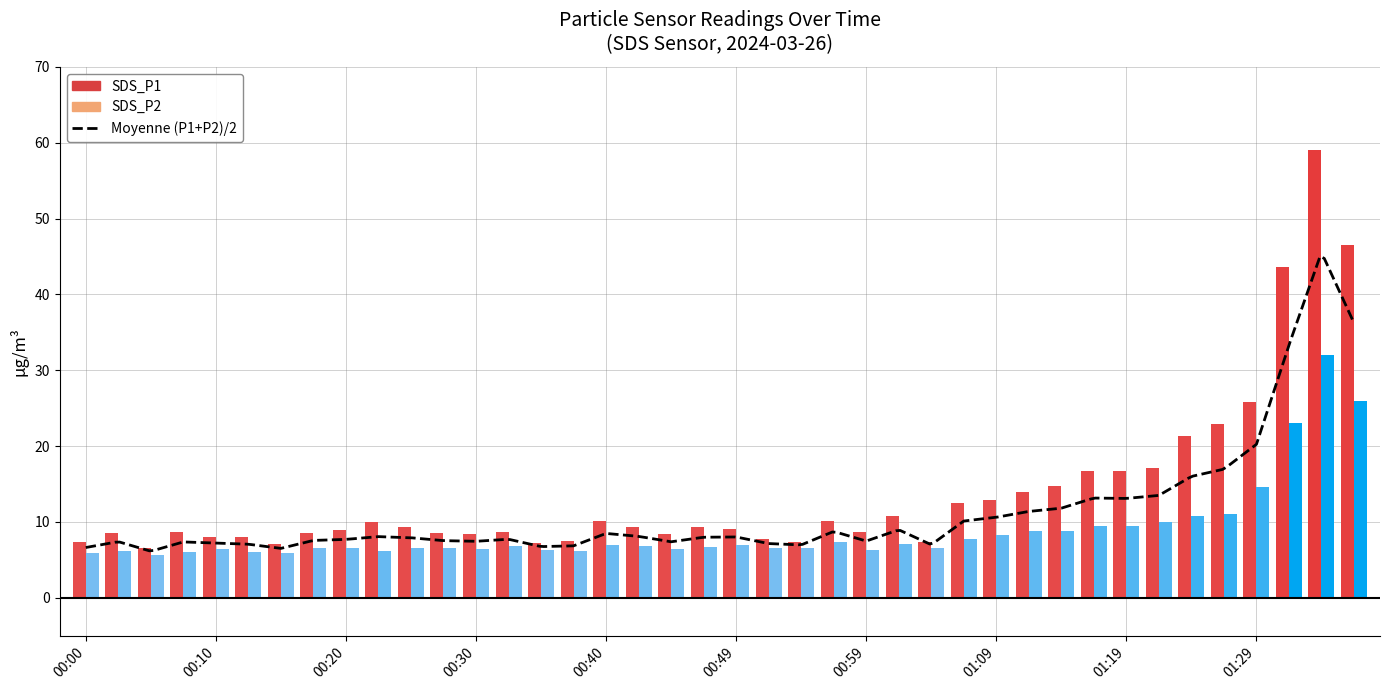

Does the chart contain stacked bars?

No